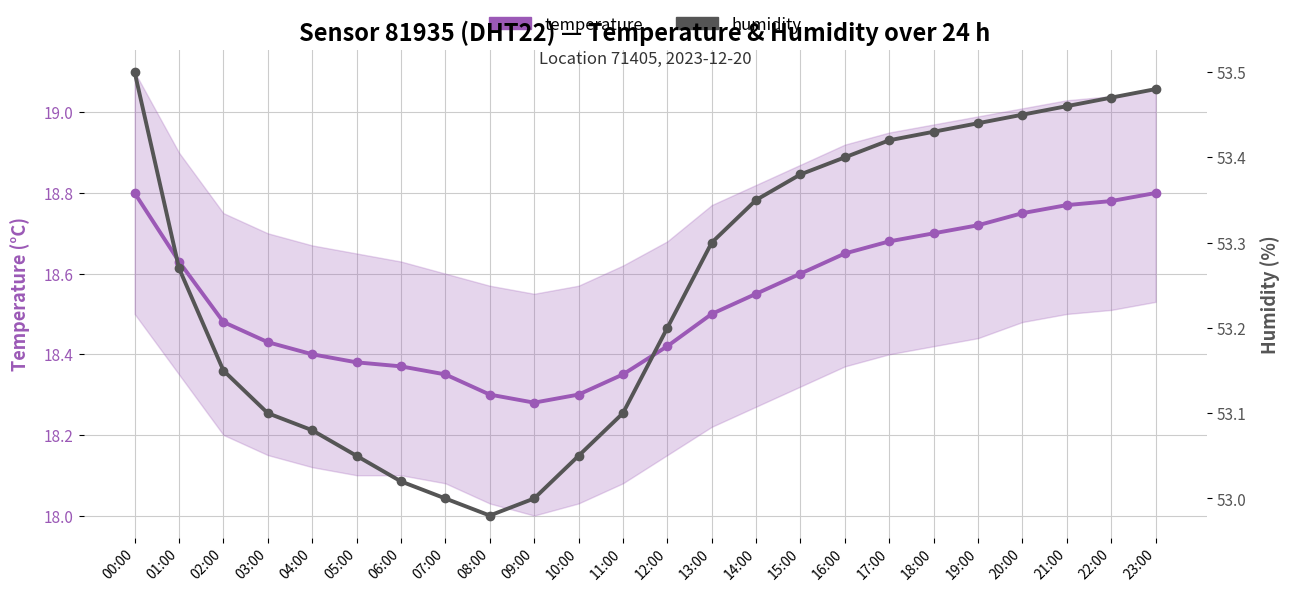

What is the spread (max minus min) of values at 06:00?

34.7